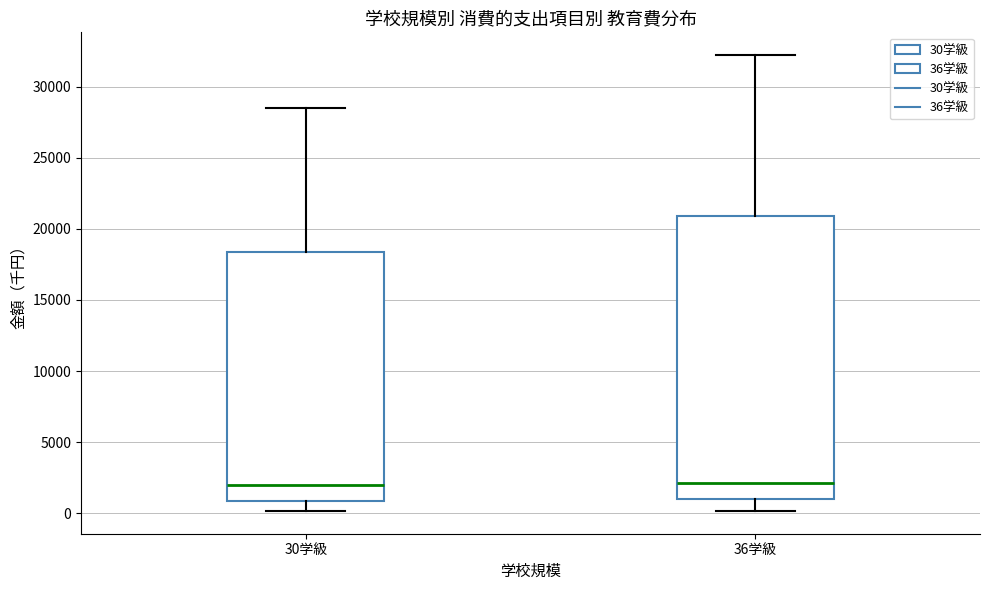

Where does the upper whisker of the box for 36学級 end on the y-axis? The values are not printed on the chart, so give them approximately, as read against the axis.

32000